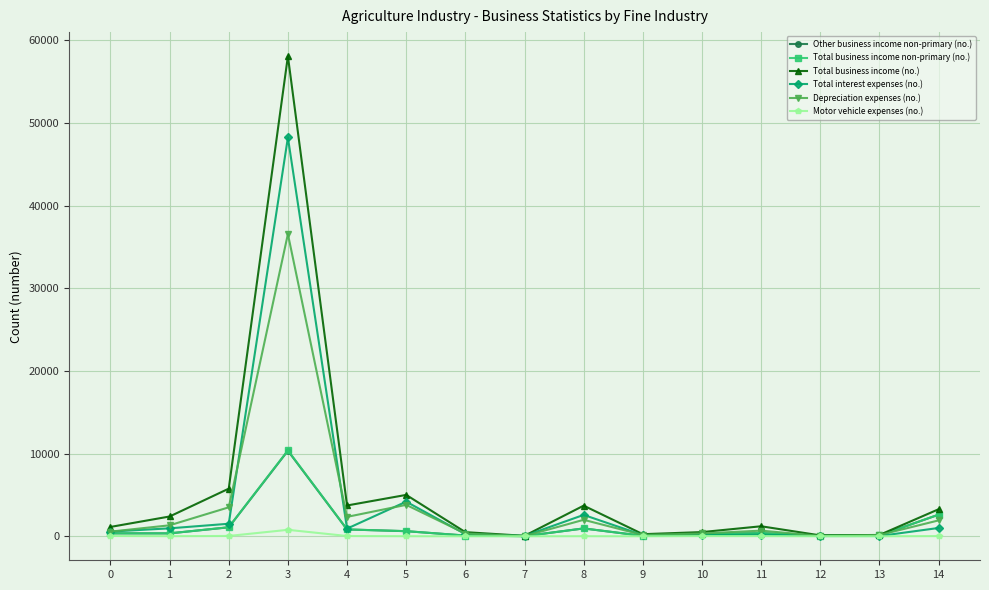

Is the value of Total business income (no.) at 2 greater than the value of Motor vehicle expenses (no.) at 13?

Yes